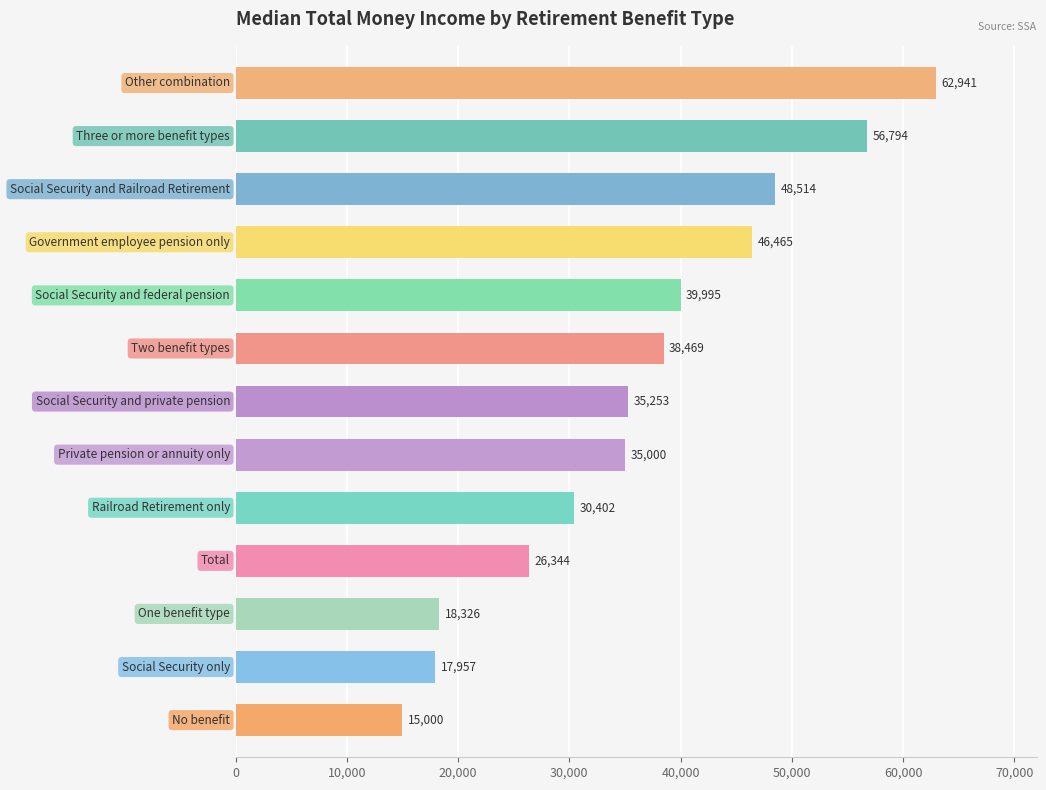

What is the difference between the second highest and minimum values?

41794